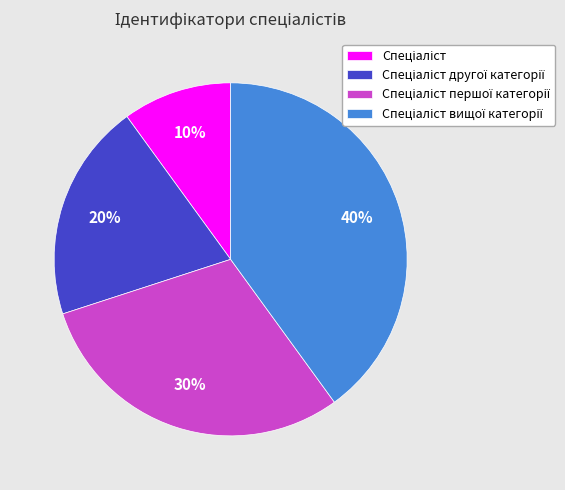

To the nearest percent, what is the average slice percentage?

25%